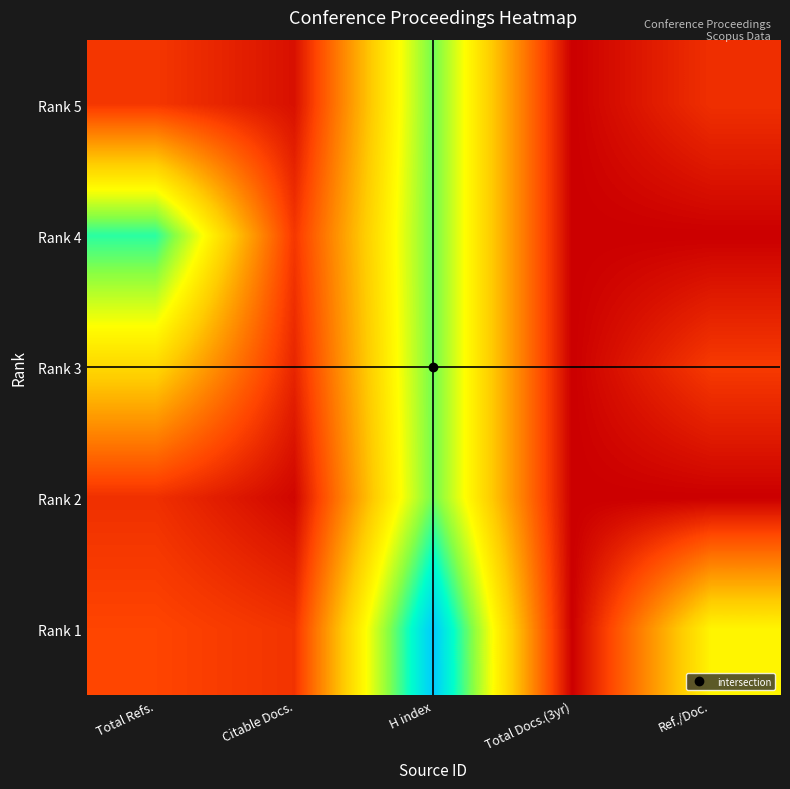

Between H index and Ref./Doc., which series saw the biggest shift?

Rank 4